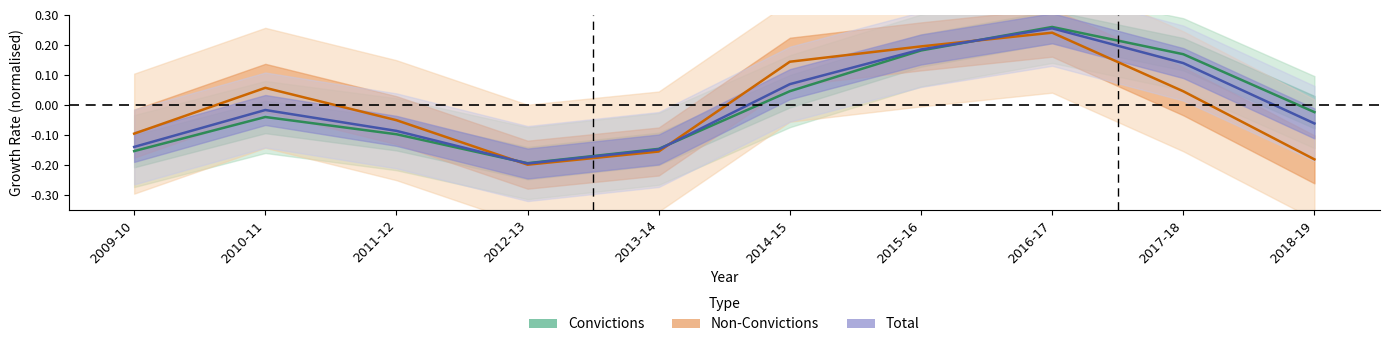

The value of Total at 2016-17 is 0.4. True or false?

False